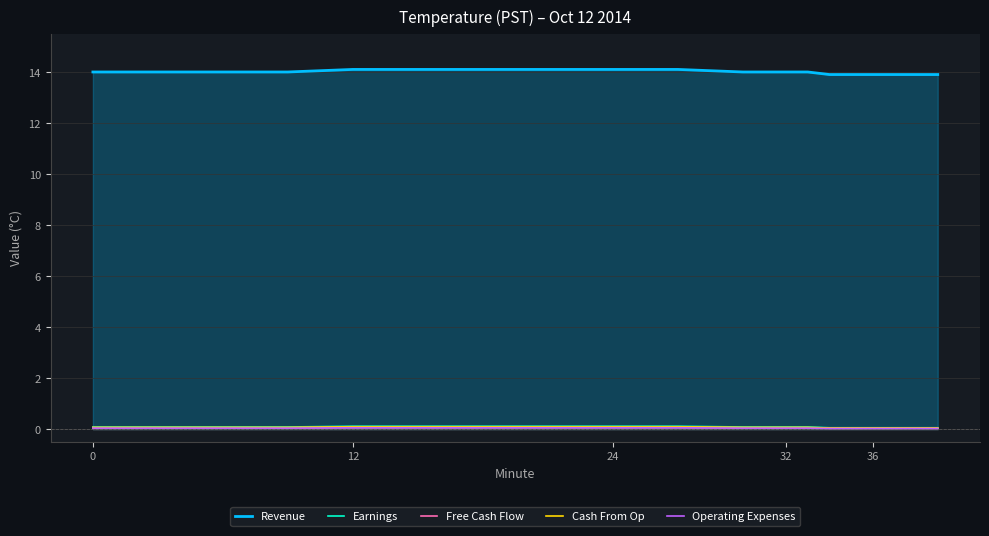

True or false: Revenue and Operating Expenses cross at least once.

False